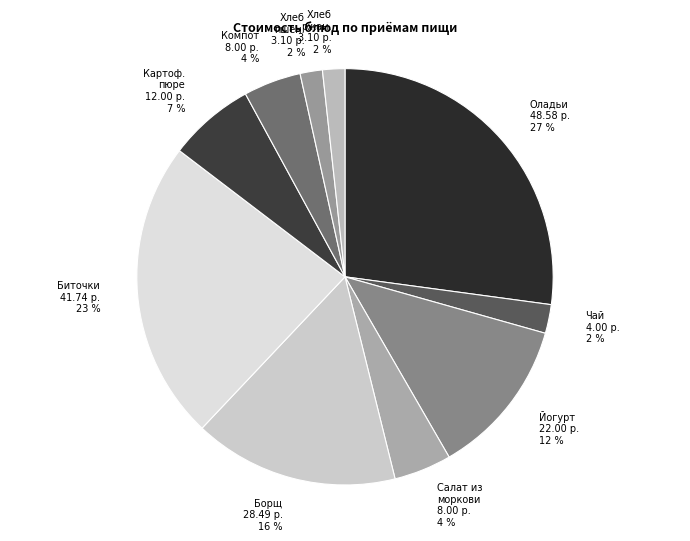

How many slices are in this pie chart?

10